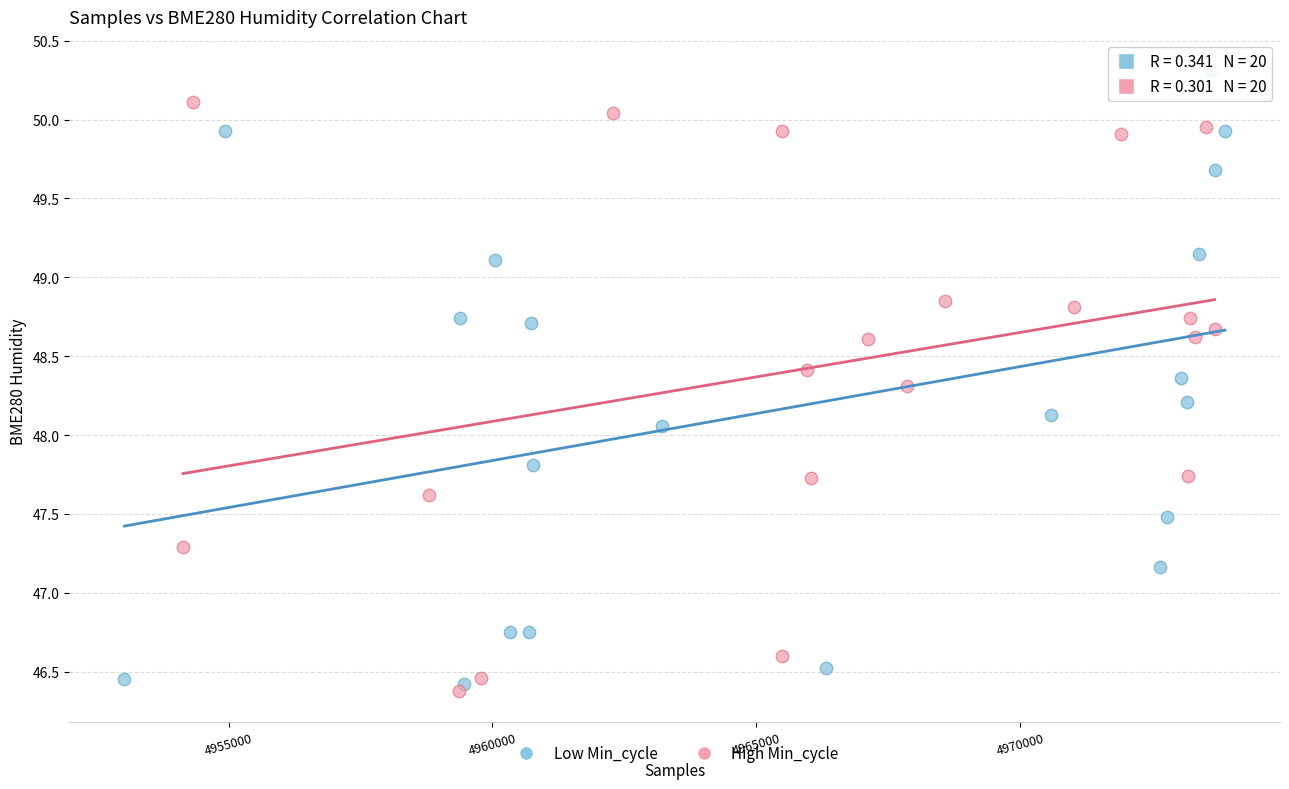

Which series reaches the maximum Y coordinate?

Low Min_cycle